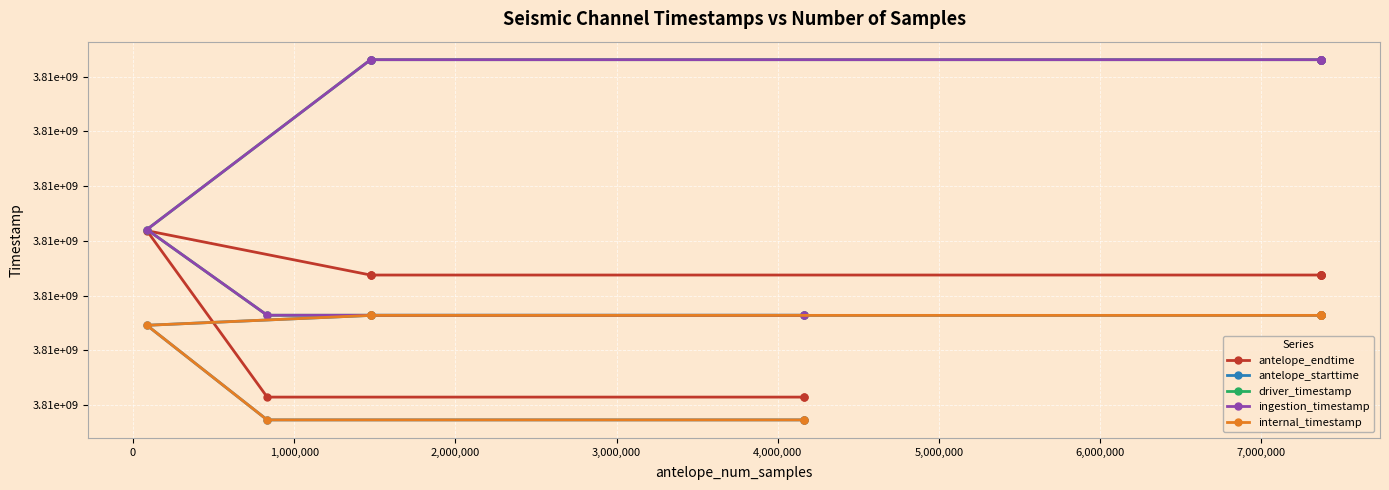

What is the lowest value of the internal_timestamp series?

3812486400.0